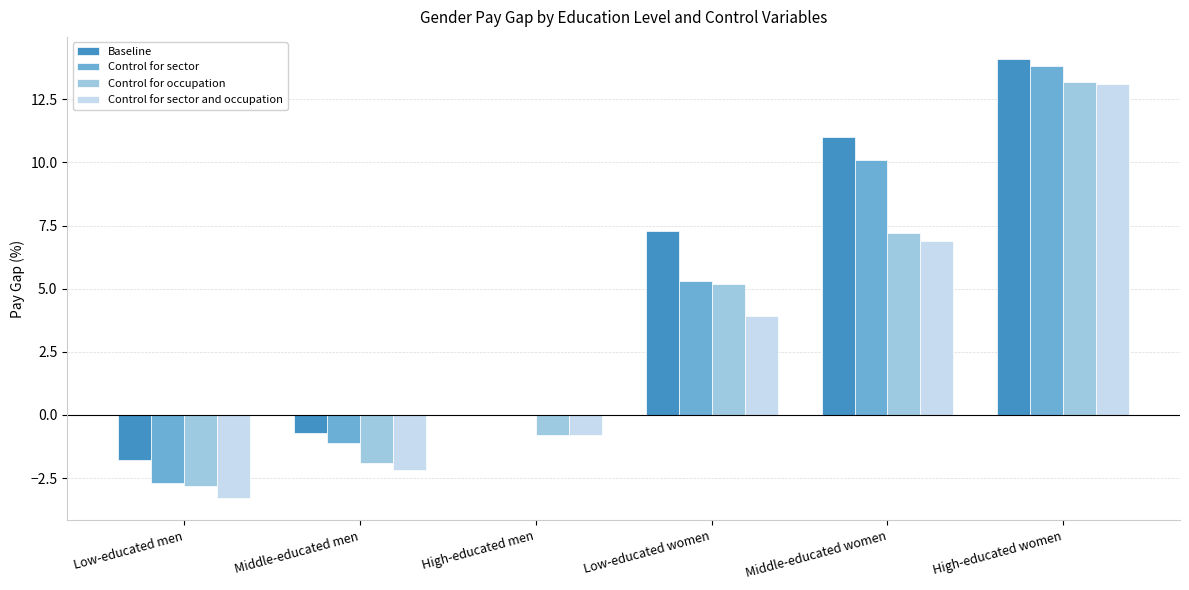

At which label is Control for occupation closest to 5?

Low-educated women